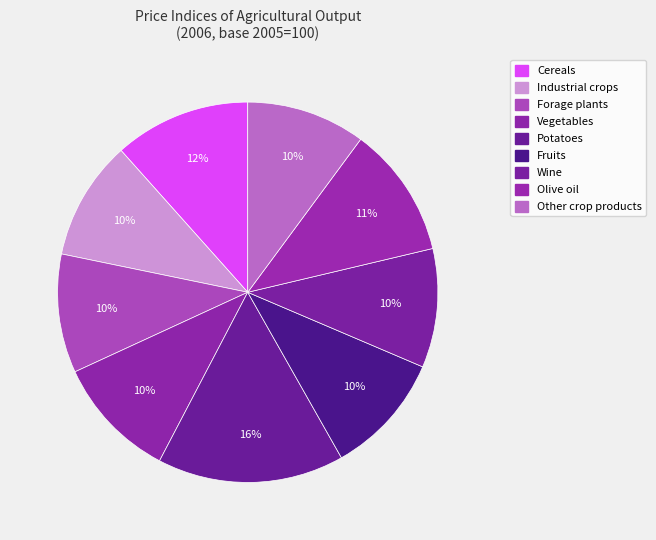

Which category has the biggest portion of the pie?

Potatoes